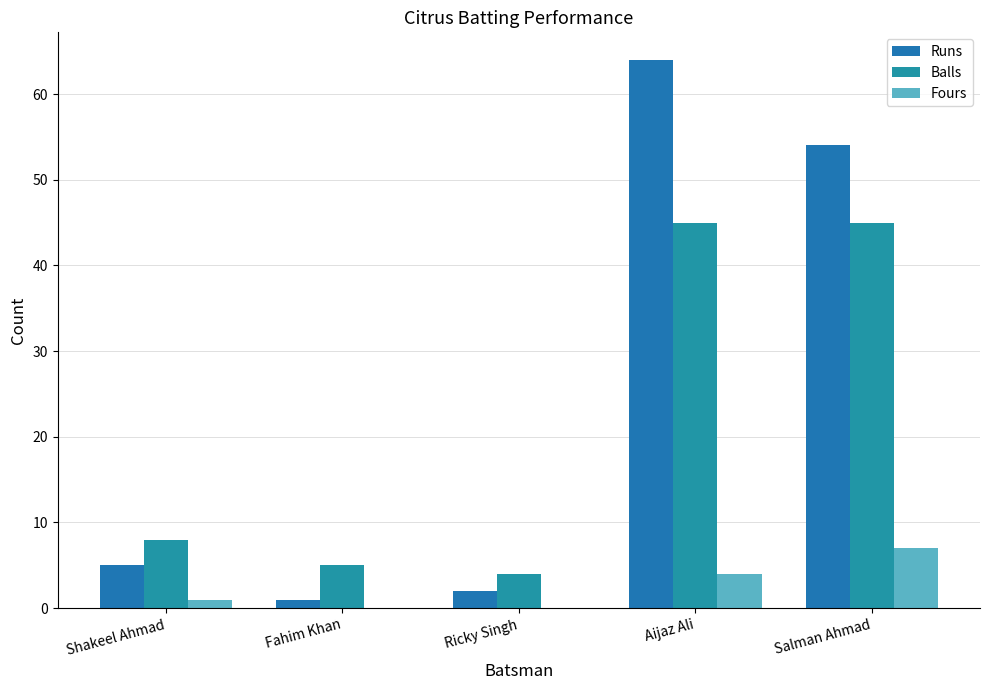

How many series are shown in this chart?

3